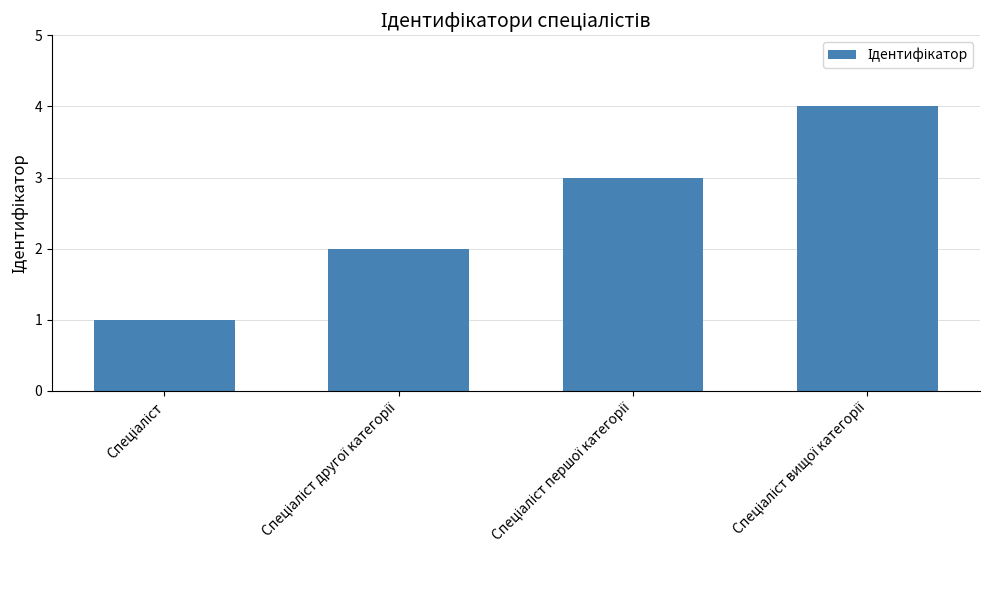

What is the greatest value displayed?

4